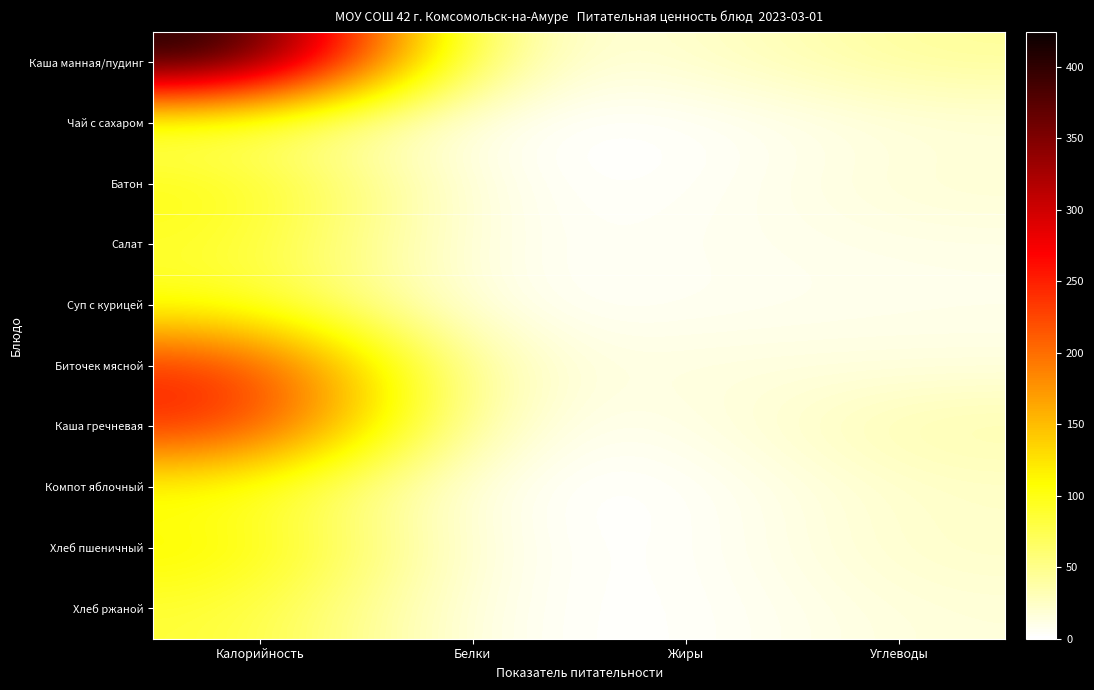

Rank the series by their maximum value, from highest to lowest.

Каша манная/пудинг, Каша гречневая, Биточек мясной, Хлеб пшеничный, Батон, Компот яблочный, Суп с курицей, Салат, Хлеб ржаной, Чай с сахаром